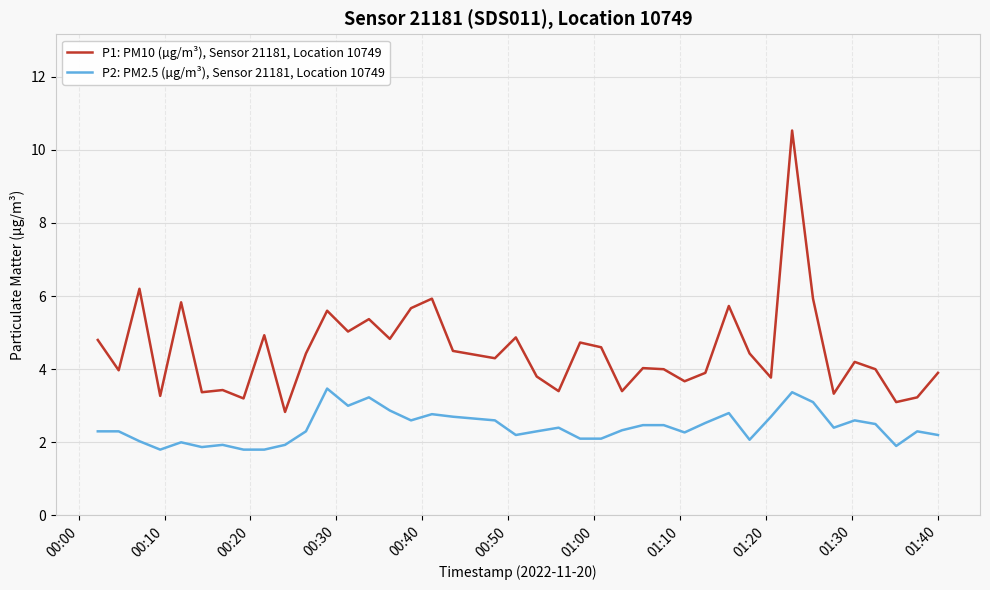

Does the chart display data point markers on the line(s)?

No